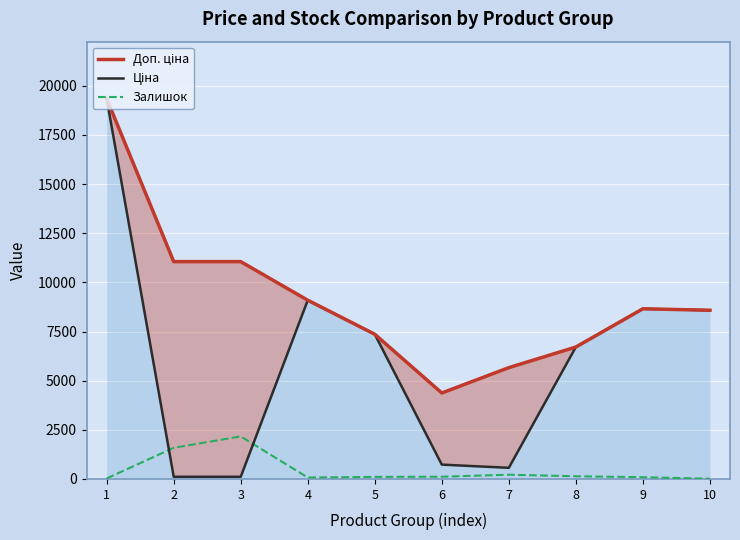

Which series has the largest range (max minus min)?

Ціна